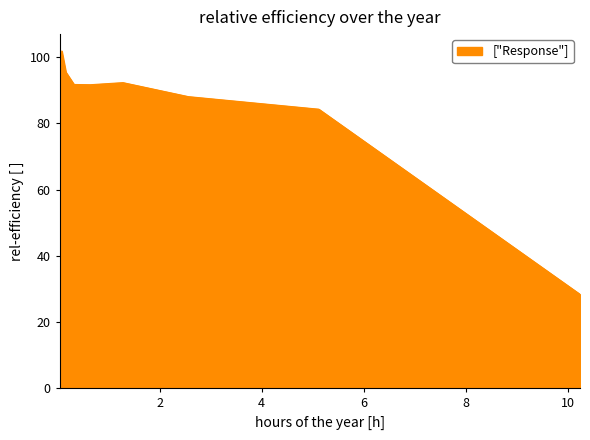

What is the difference between the maximum and minimum values?

73.5